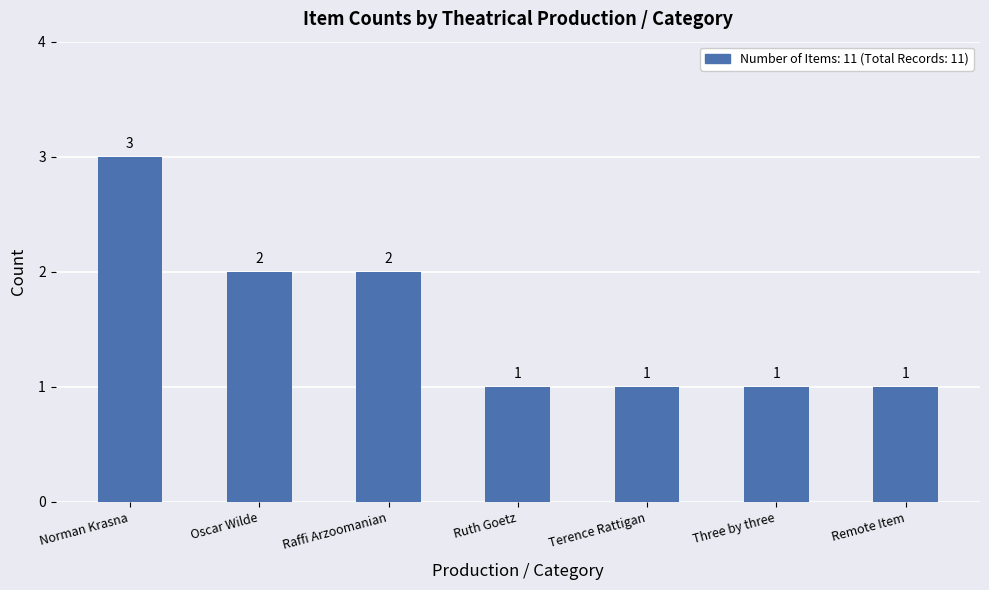

How many values are between 1 and 2?

6